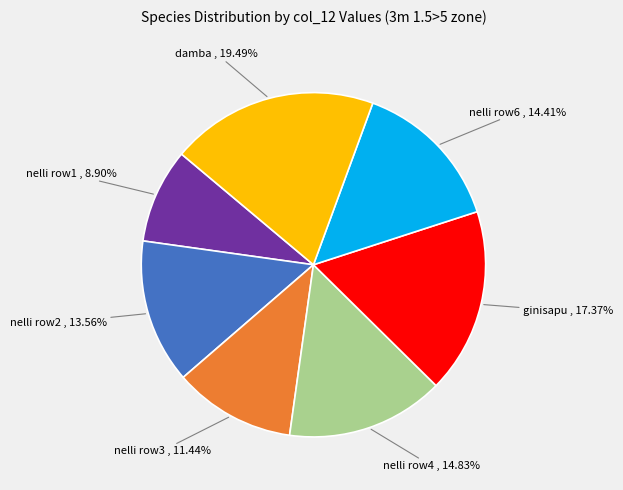

To the nearest percent, what is the average slice percentage?

14%